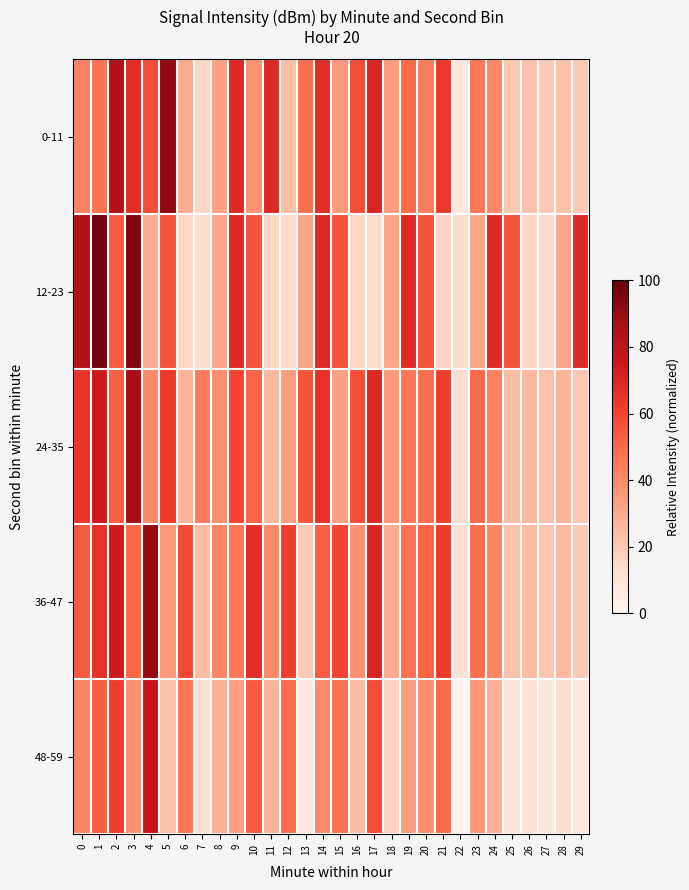

Which category has the highest value across all series?

1